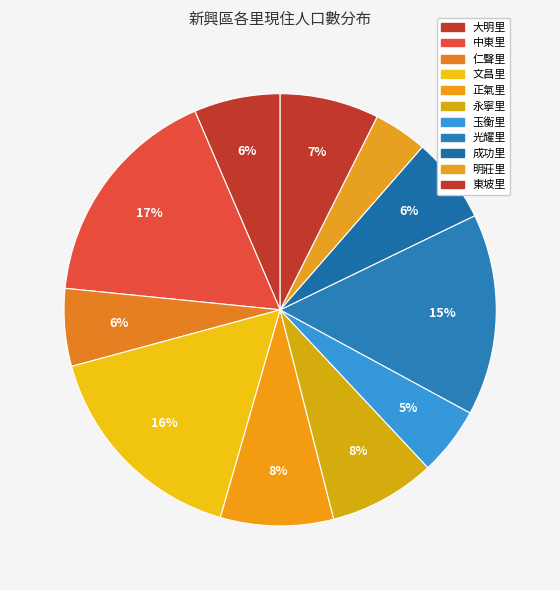

Which slice is the largest?

中東里